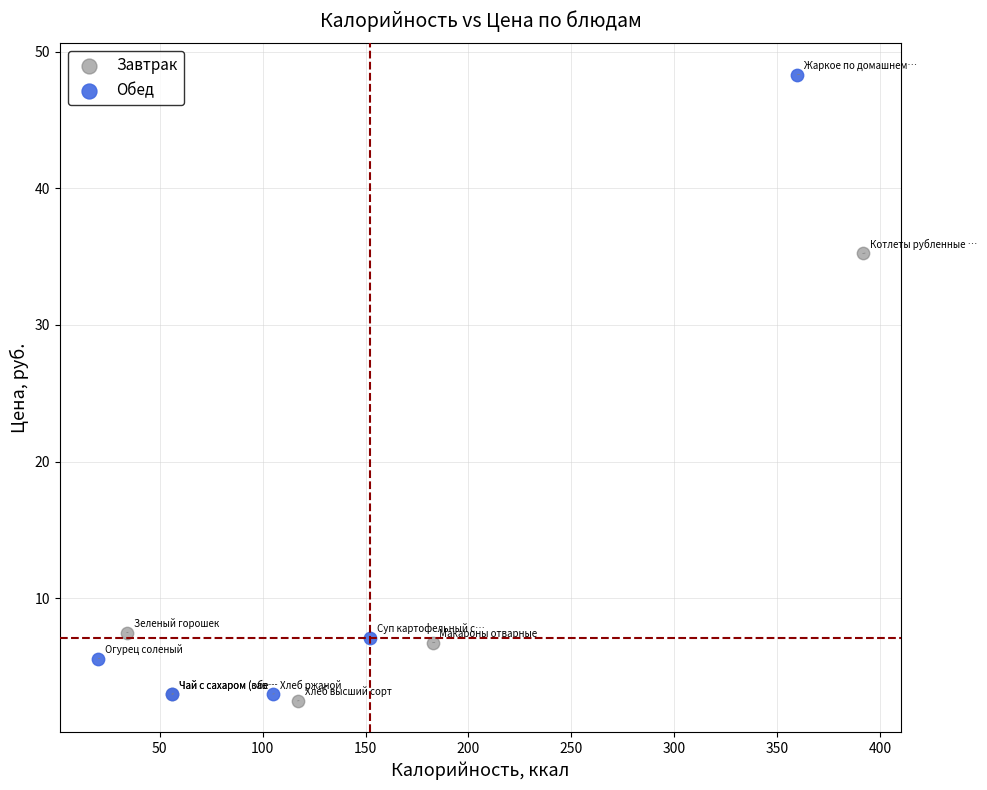

Which series has the widest spread of Y values?

Обед